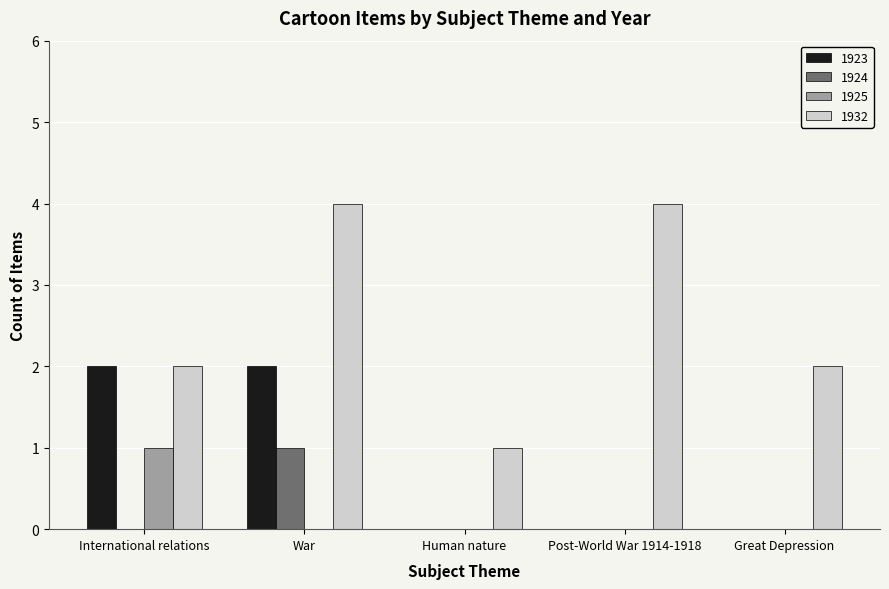

What is the sum of all 1932 values?

13